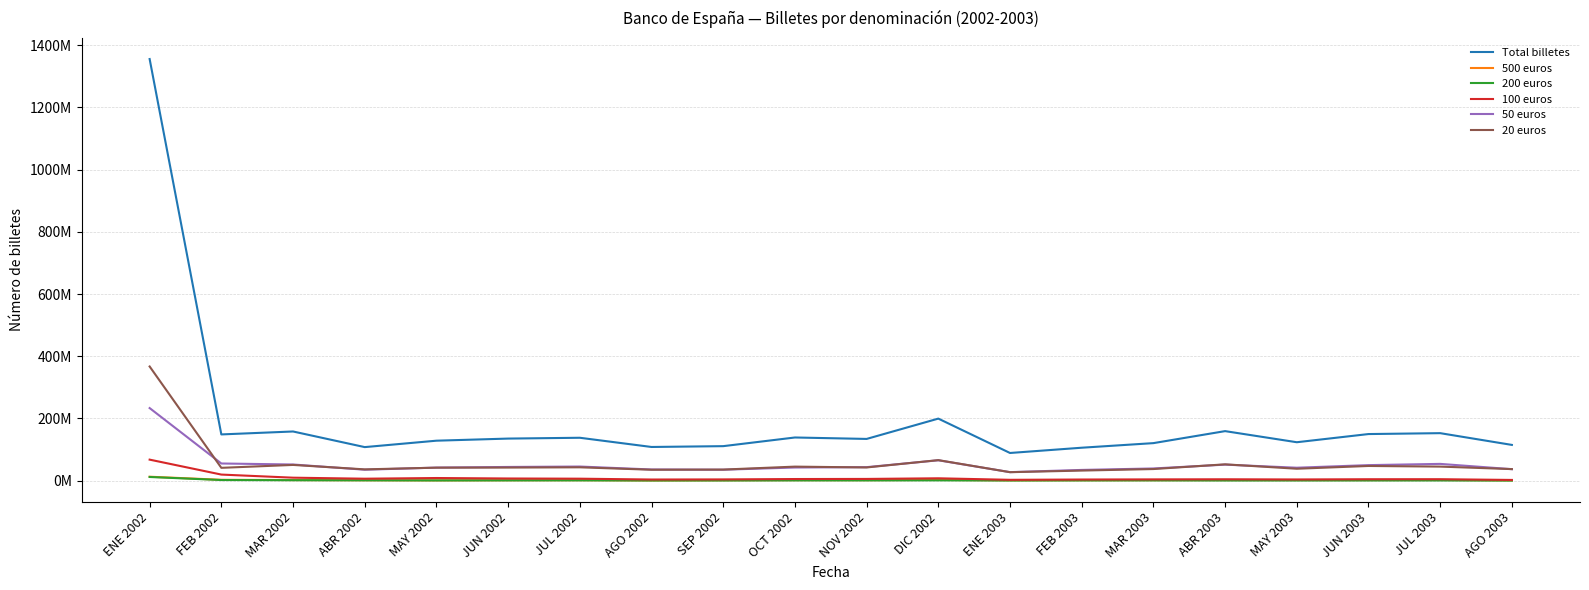

What is the difference between the highest and lowest values at MAY 2002?

127773138